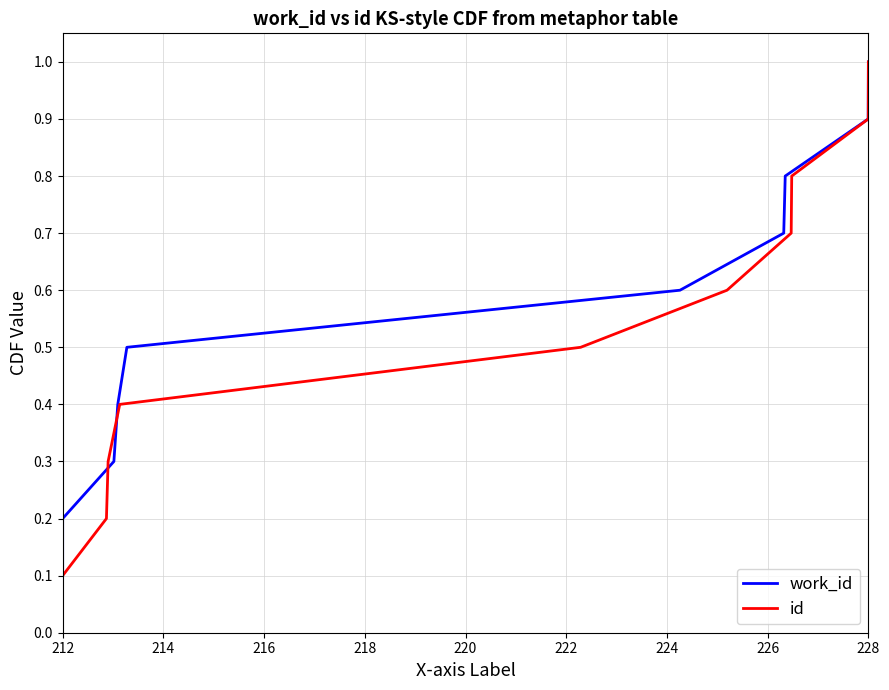

True or false: work_id has more than 0 points higher than both neighbors.

False